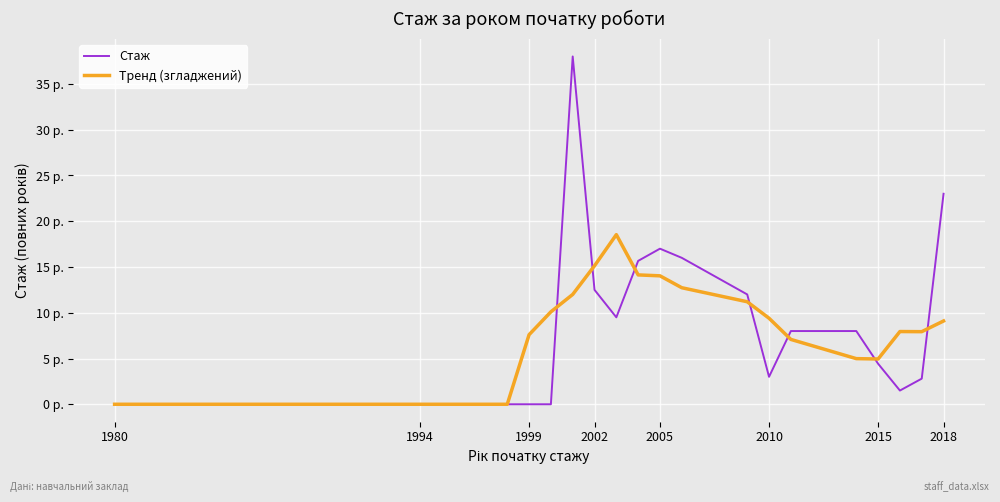

What are all the series names shown in the legend?

Стаж, Тренд (згладжений)